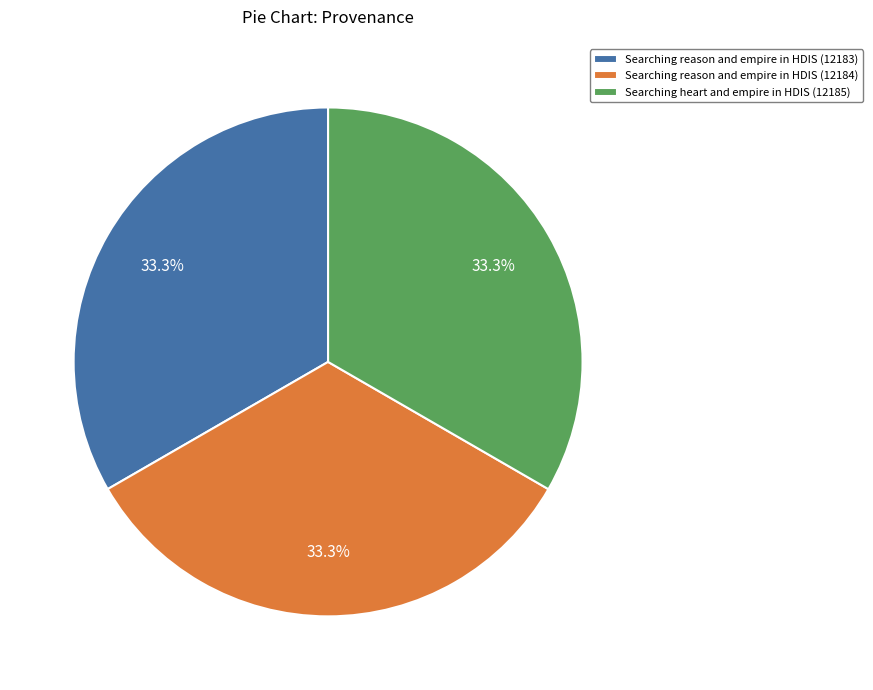

Approximately how many times larger is the value at Searching heart and empire in HDIS (12185) compared to Searching reason and empire in HDIS (12183)?

1.0